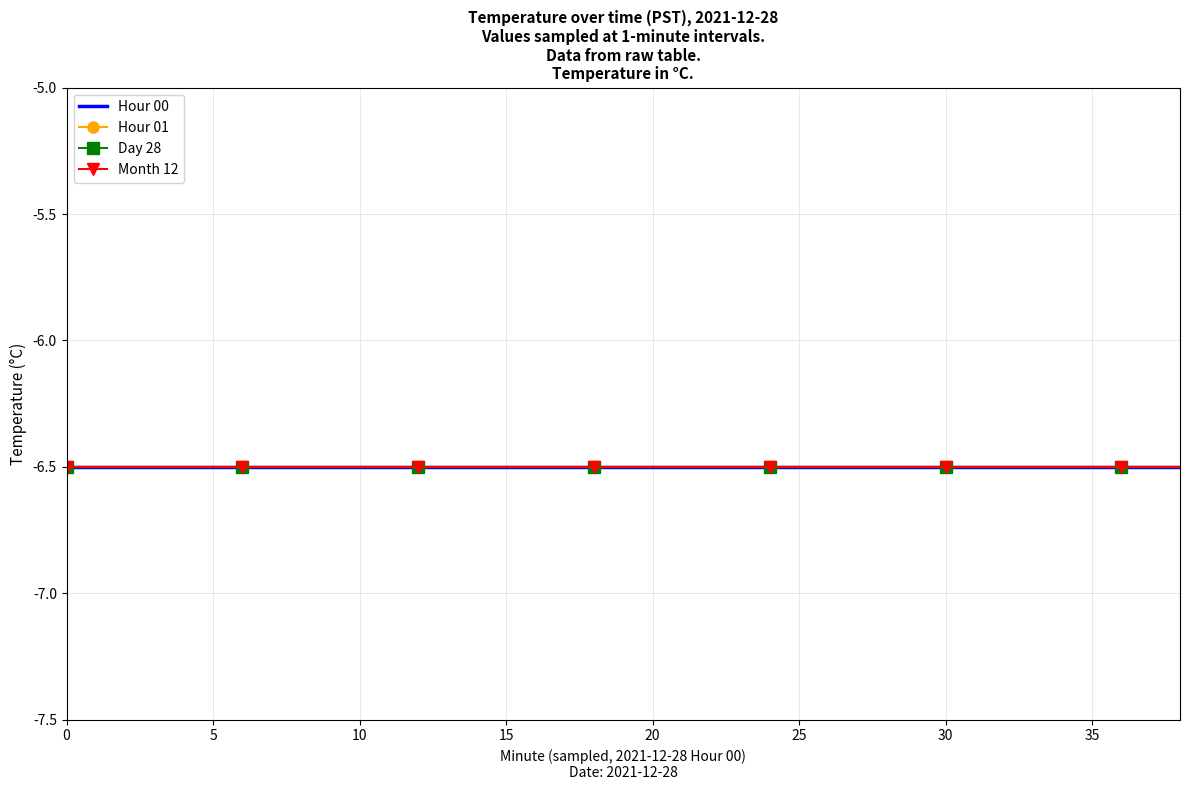

What is the value of the Minute index point at the 9th from the left?

16.0